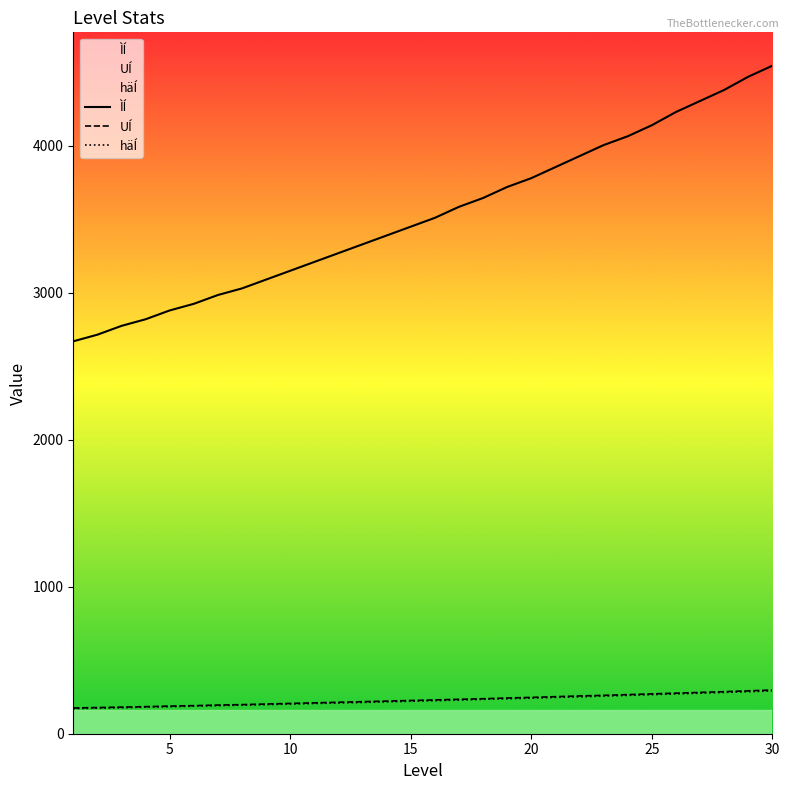

True or false: häÍ and ÌÍ intersect in this chart.

False